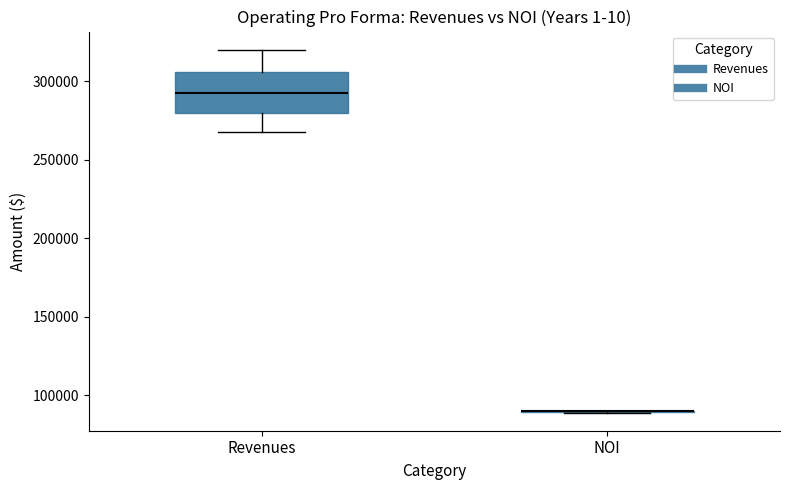

Which box is the tallest, from its lower edge to its upper edge?

Revenues